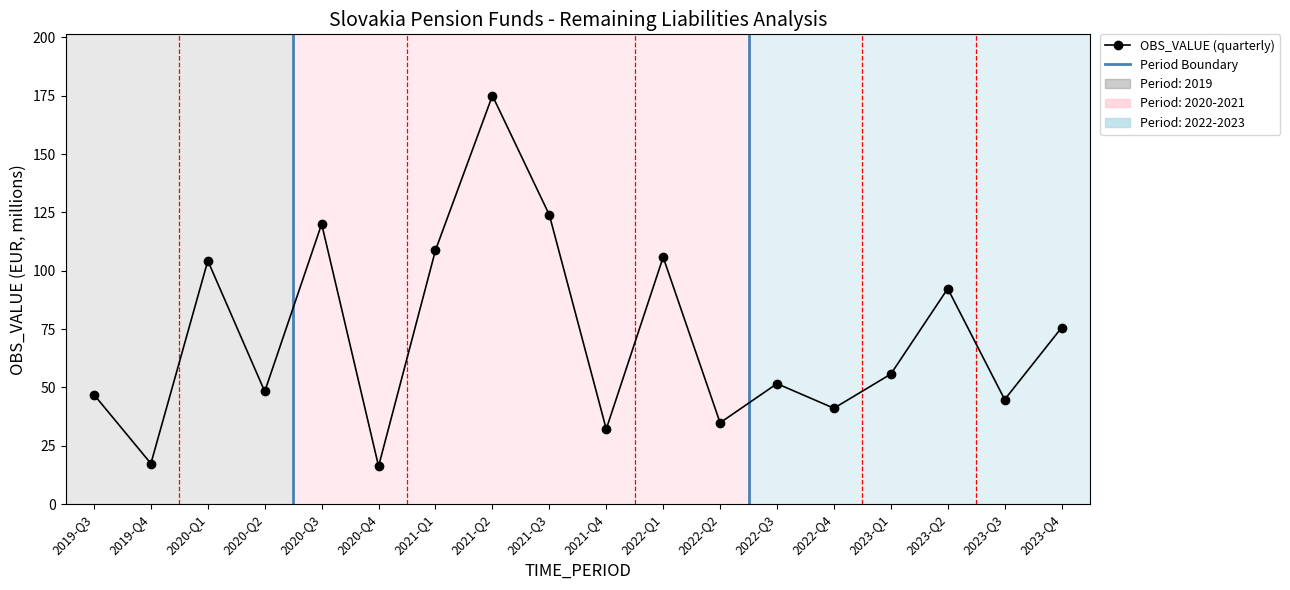

Read the value at 2020-Q3.

120.1